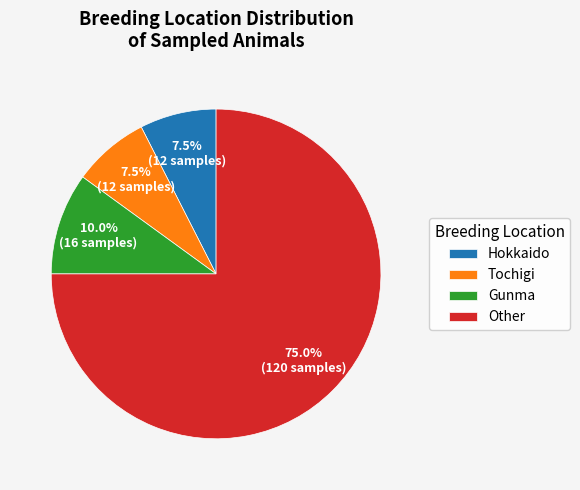

Does Gunma account for over 50% of the chart?

No